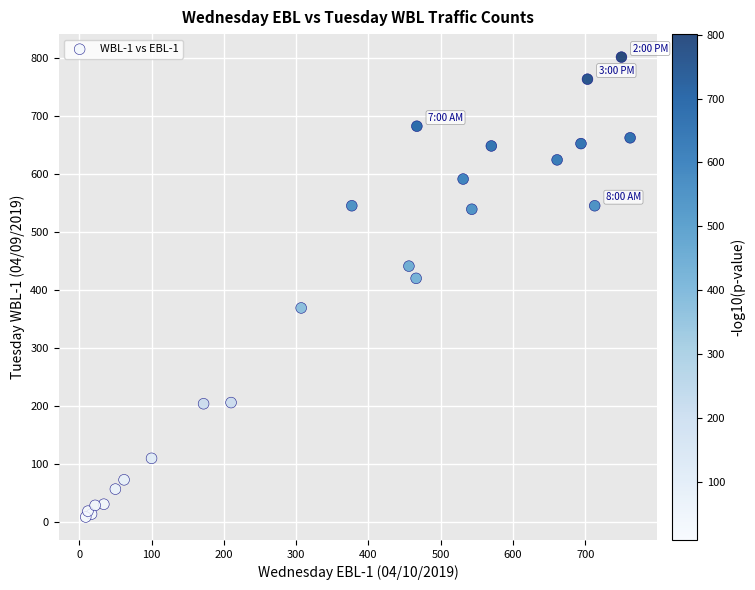

What Y value in the scatter plot is closest to 405?

420